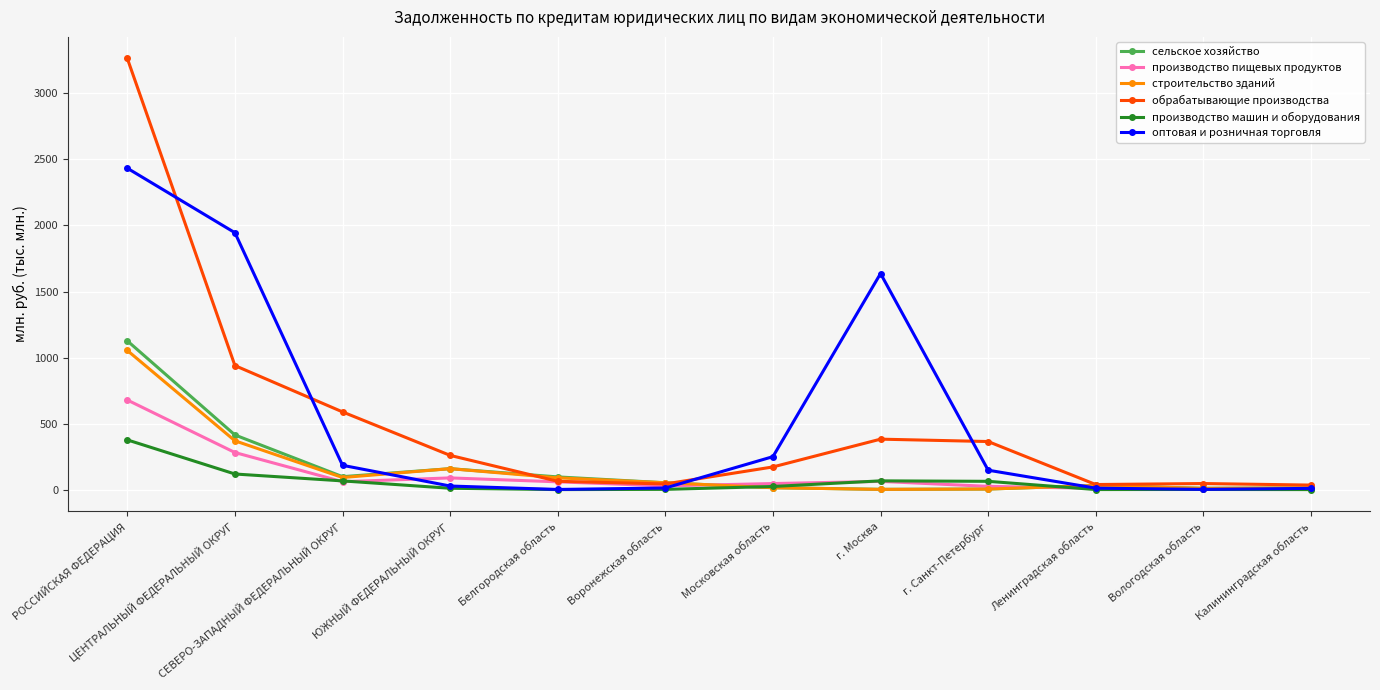

Which series has the widest spread of values?

обрабатывающие производства